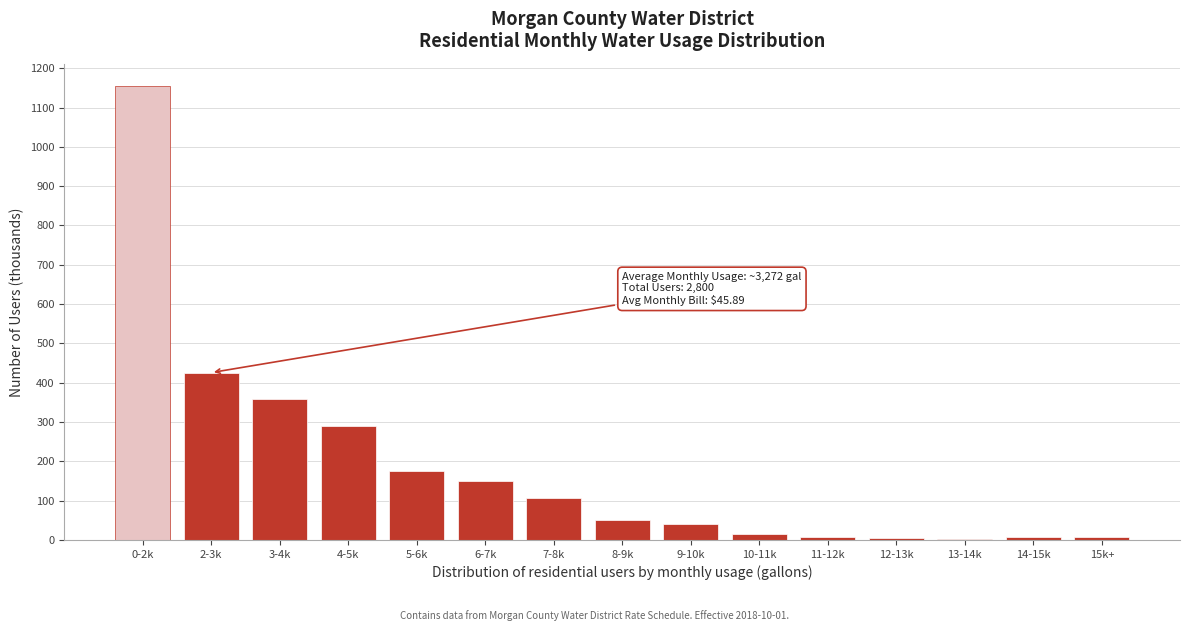

What is the change in value from 2-3k to 8-9k?

-374.0